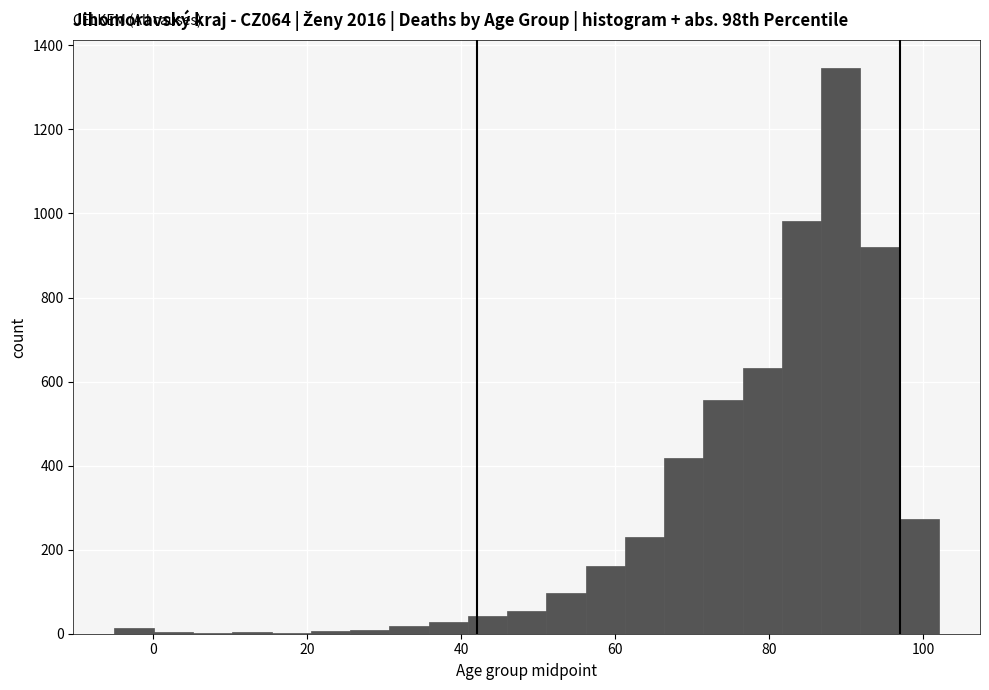

Around what value on the x-axis is the tallest bar? Give the approximate position of its centre, as read against the axis.

90